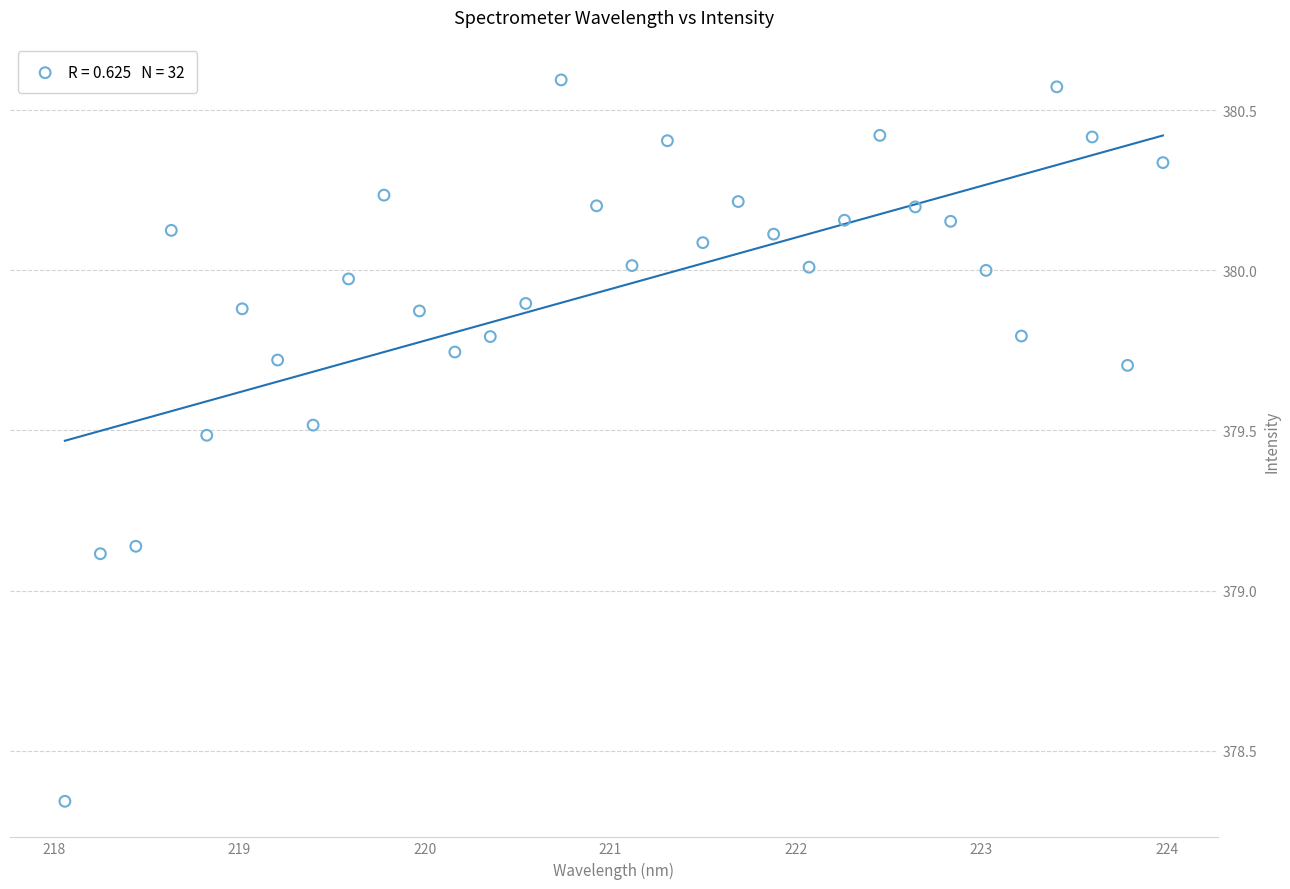

What is the range of X values (max minus min)?

5.9